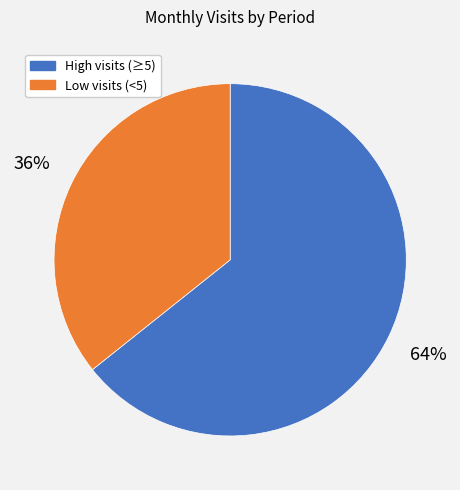

Combined, do High visits (≥5) and Low visits (<5) account for over 50%?

Yes